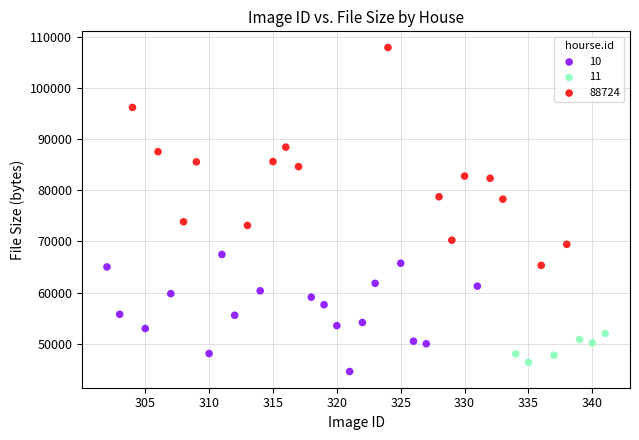

Which series reaches the minimum Y coordinate?

10